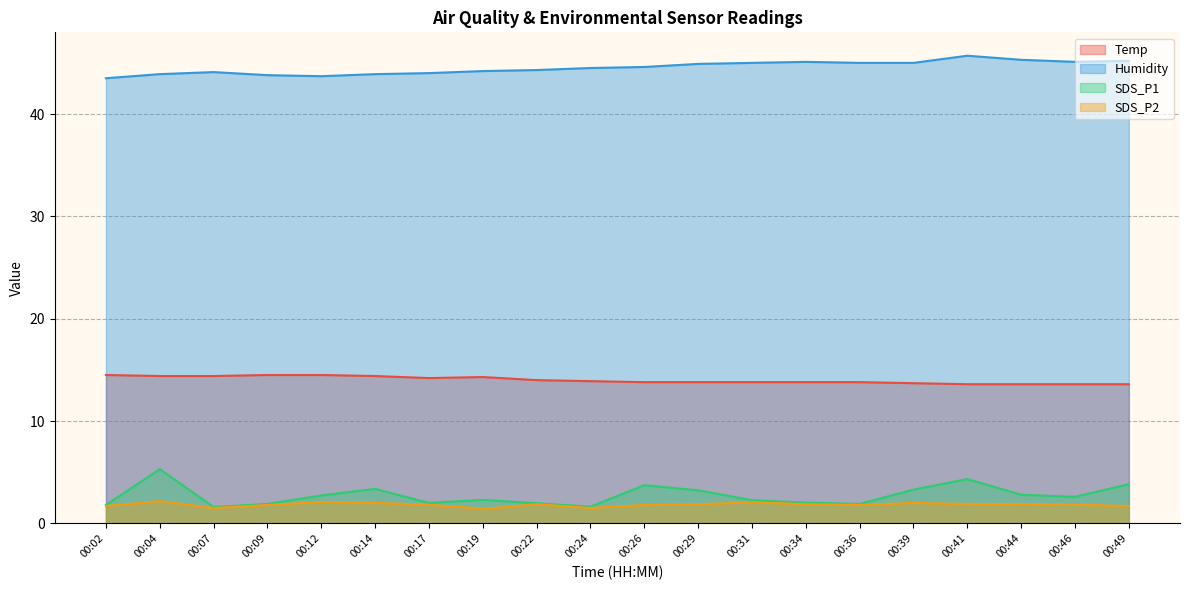

Rank the categories by Temp value from lowest to highest.

00:41, 00:44, 00:46, 00:49, 00:39, 00:26, 00:29, 00:31, 00:34, 00:36, 00:24, 00:22, 00:17, 00:19, 00:04, 00:07, 00:14, 00:02, 00:09, 00:12